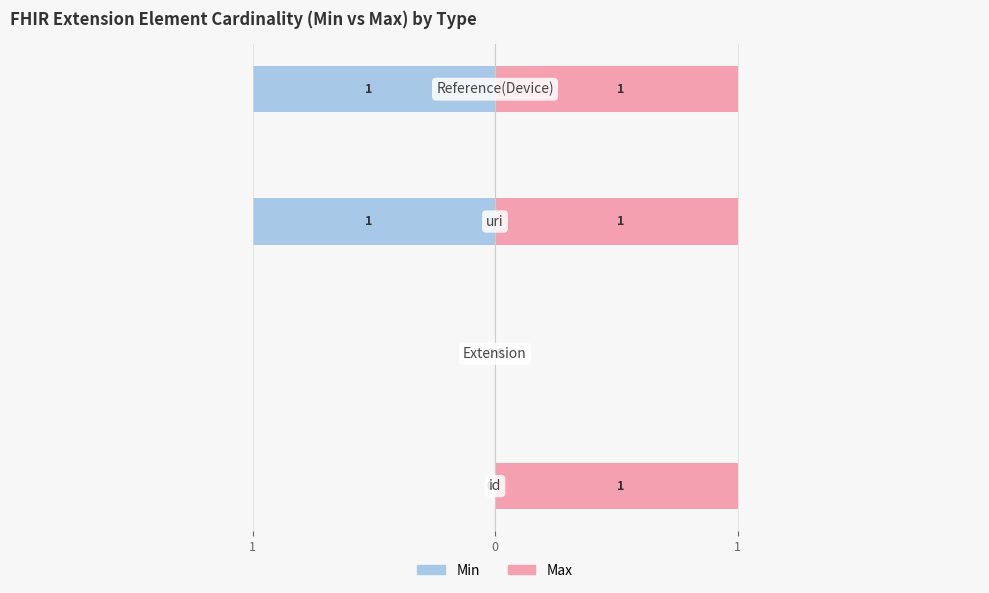

What is the value of the Min bar at the 4th from the left?

-1